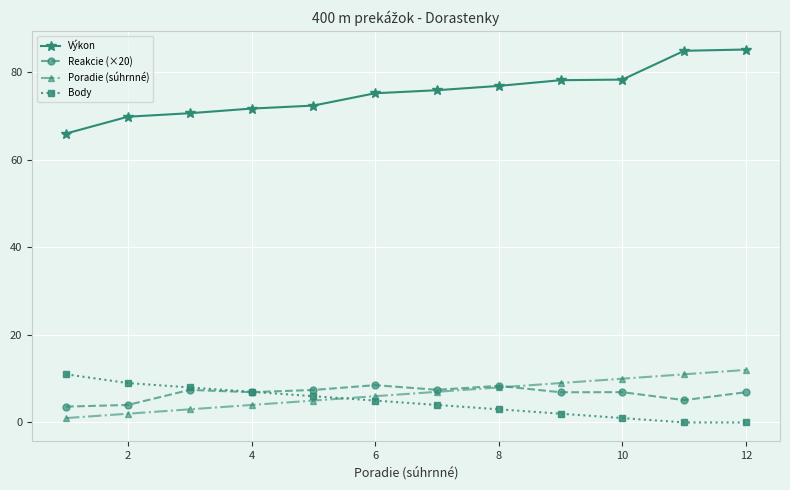

What is the value of the Reakcie (×20) point at the 3rd from the left?

7.4